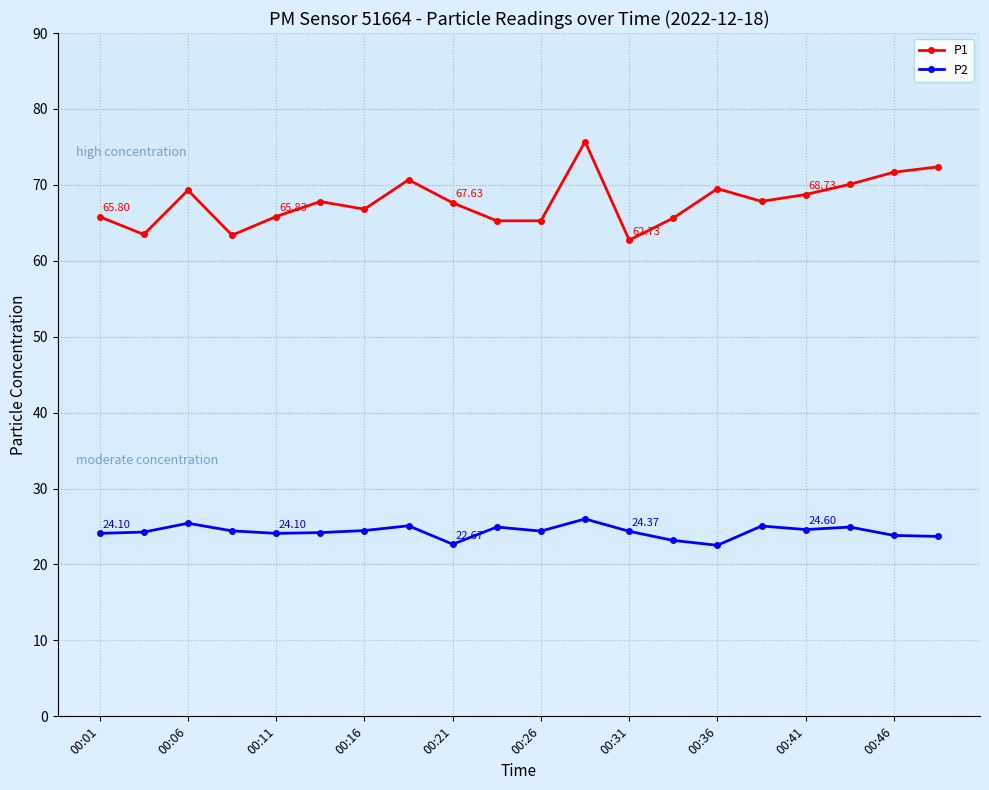

What is the sum of all P1 values?

1355.4